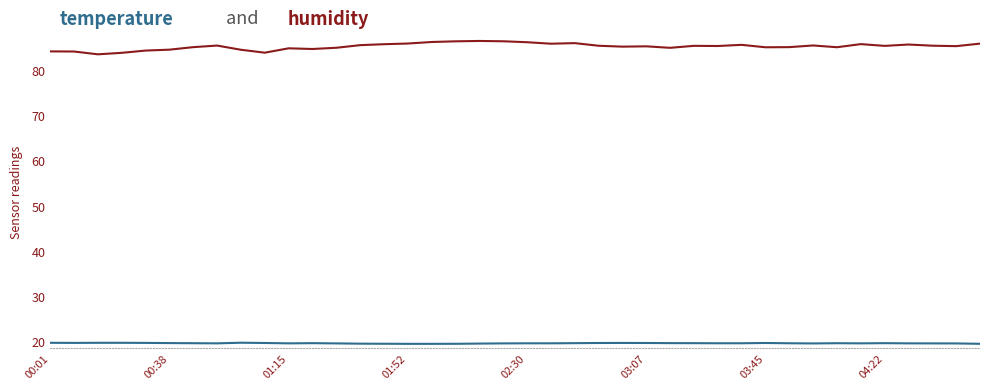

What is the minimum value shown in the chart?

19.5